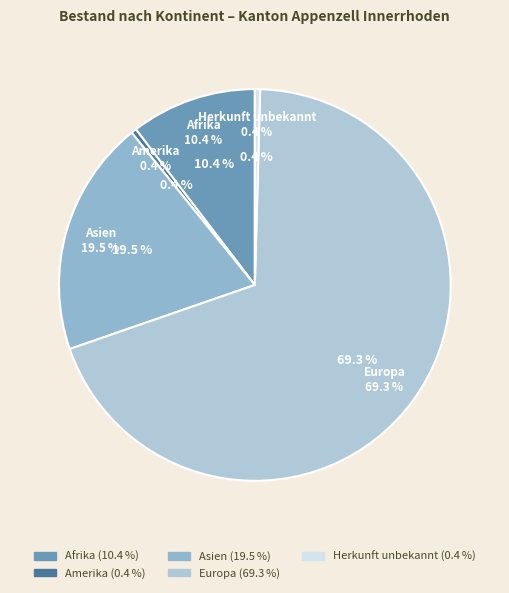

Which category has the biggest portion of the pie?

Europa